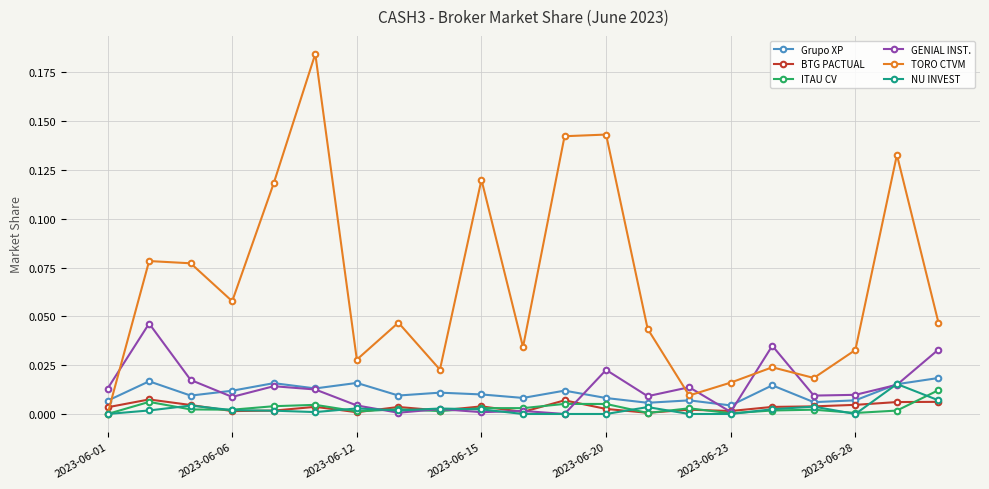

Which series has the largest range (max minus min)?

TORO CTVM